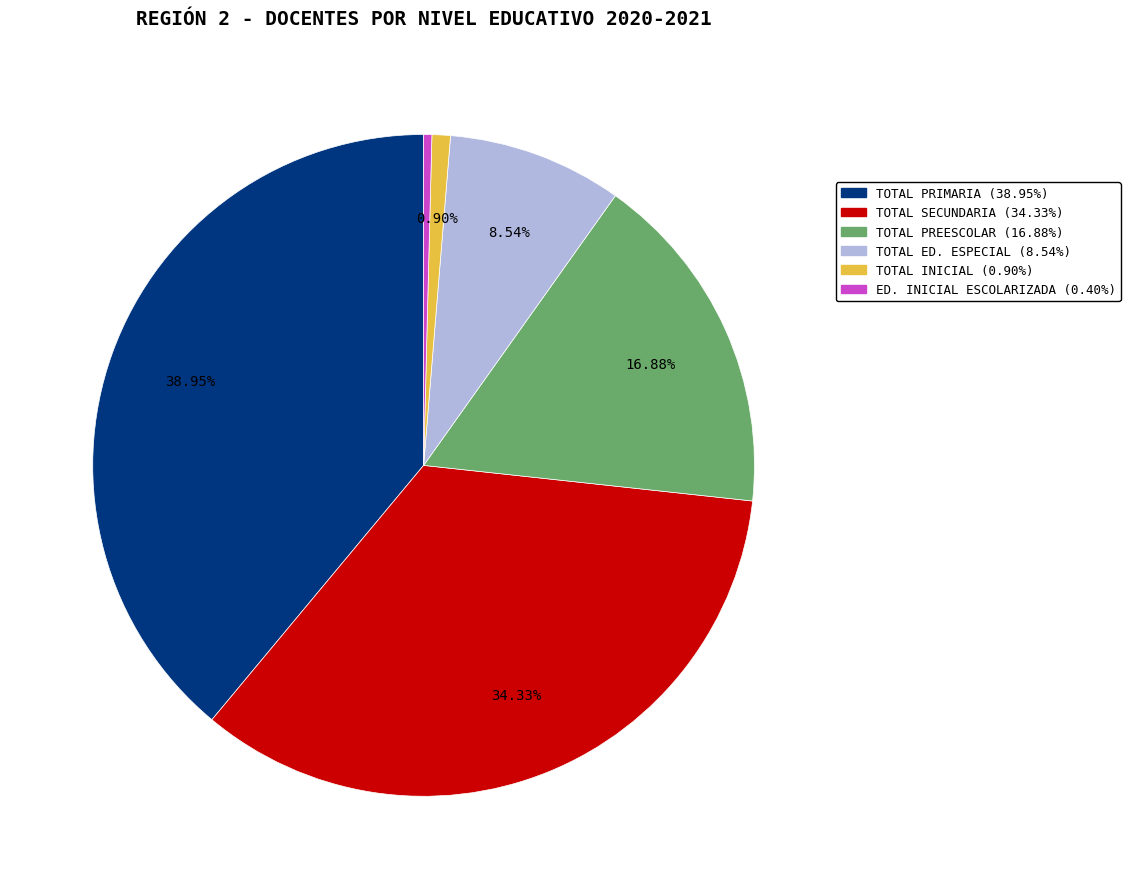

Is there a majority slice in this chart?

No